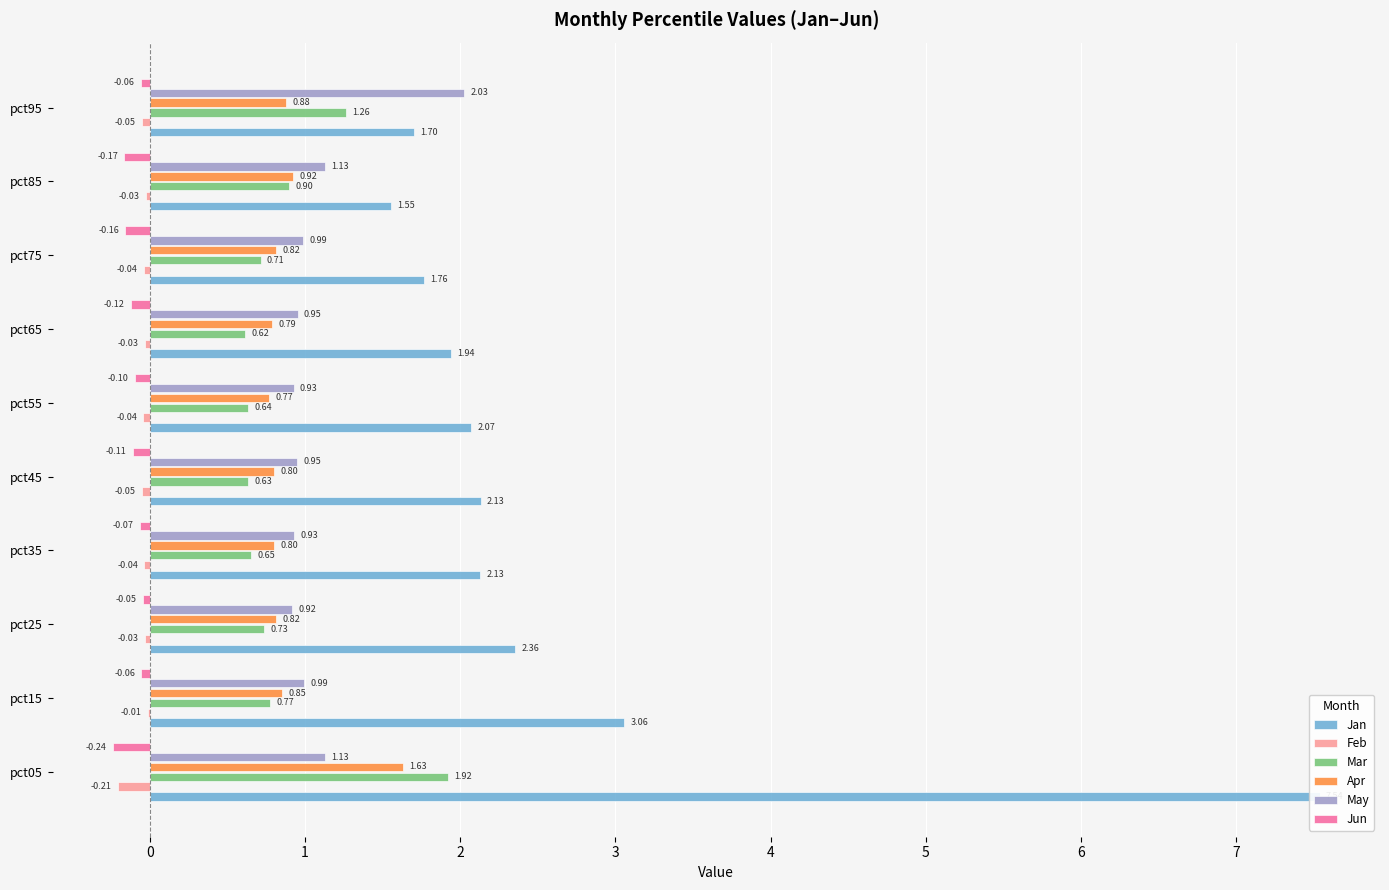

At how many categories does at least one series exceed 5?

1